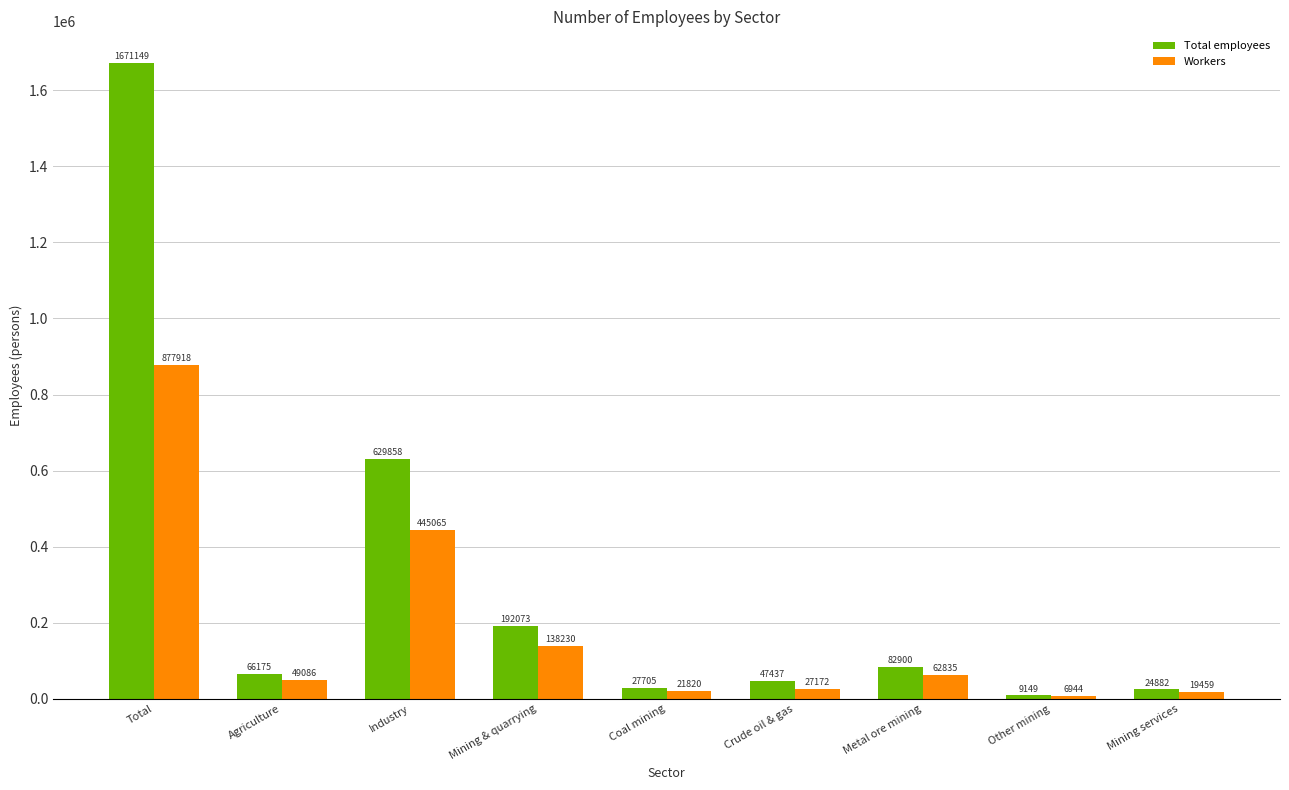

The value of Workers at Coal mining is 21820. True or false?

True